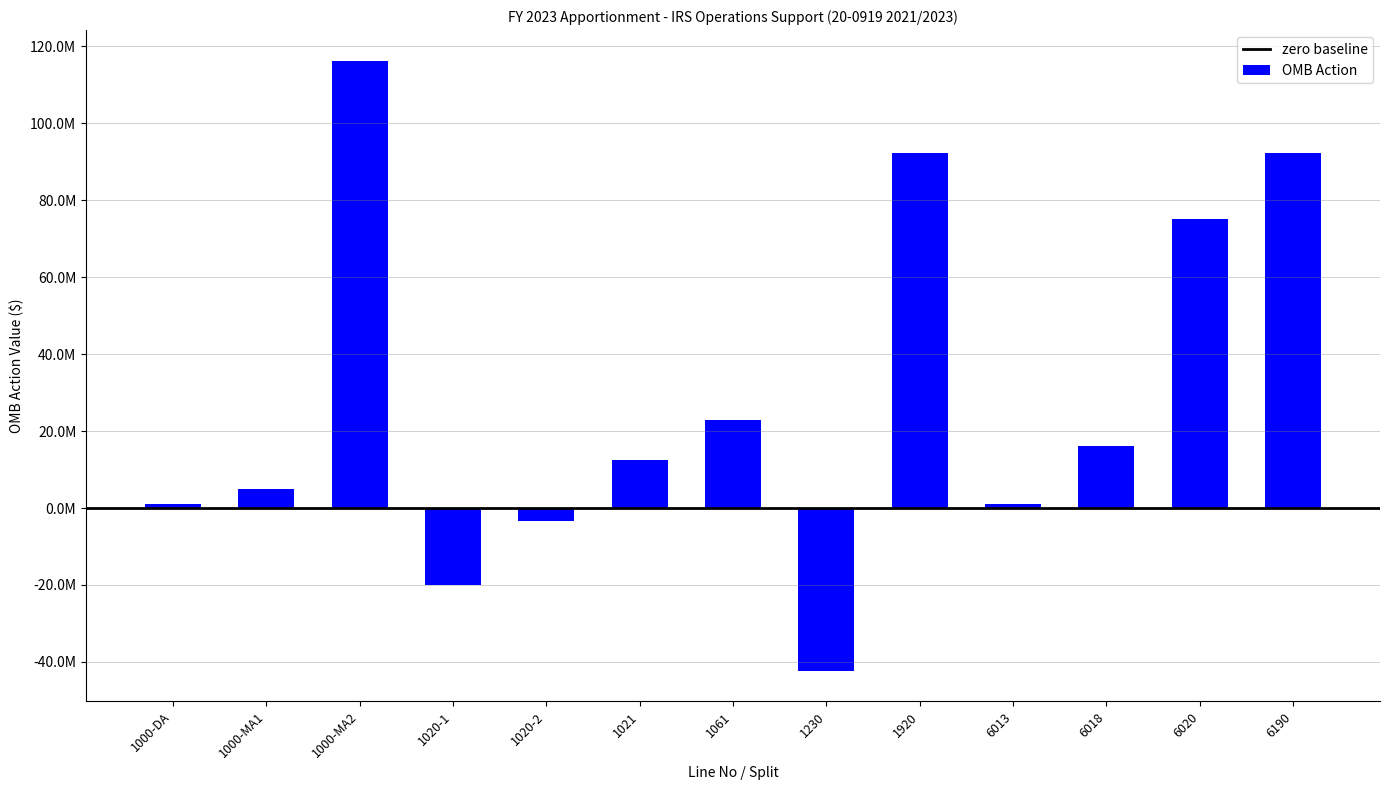

At which category does the chart reach its peak across all series?

1000-MA2